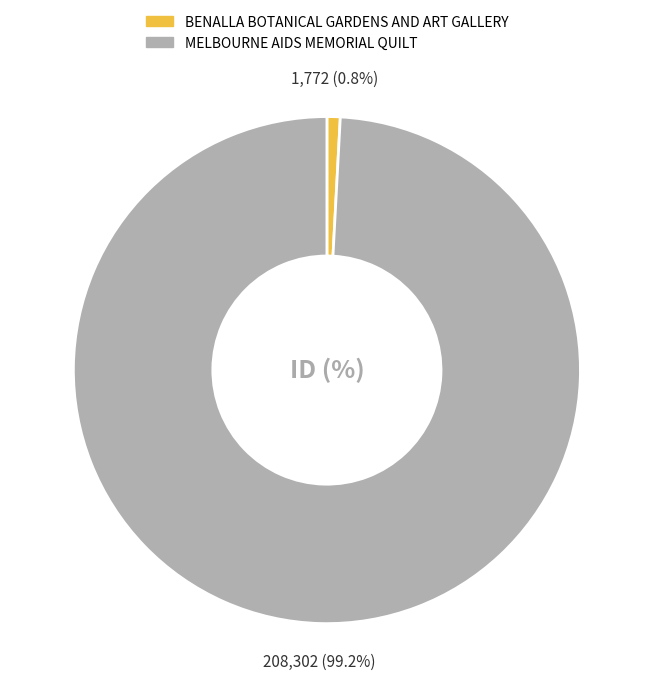

How many slices are in this pie chart?

2